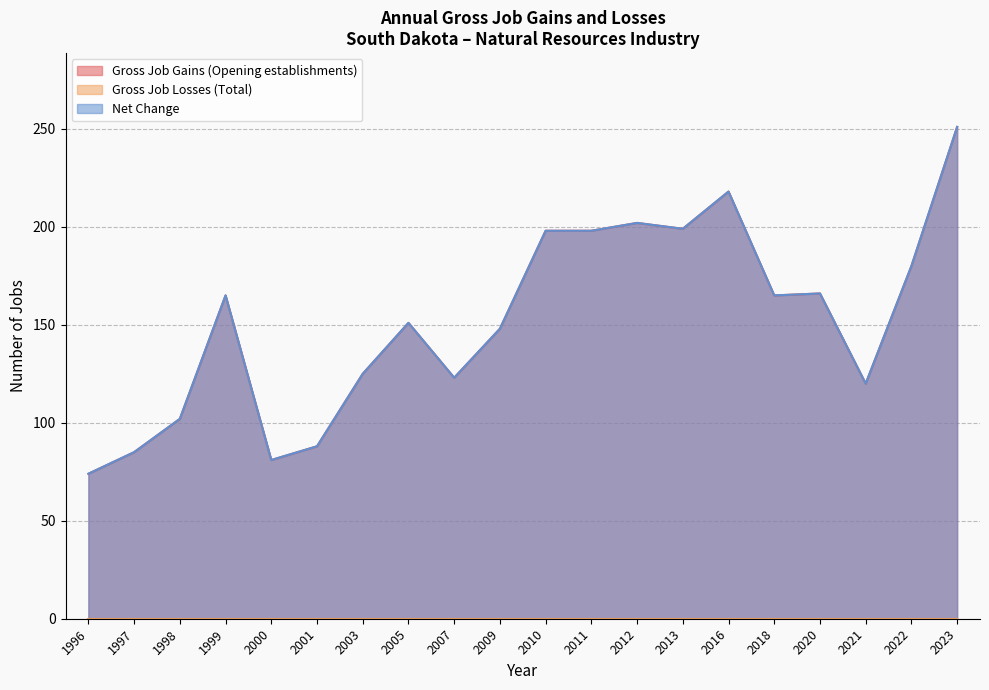

At which category is the sum across all series the highest?

2023